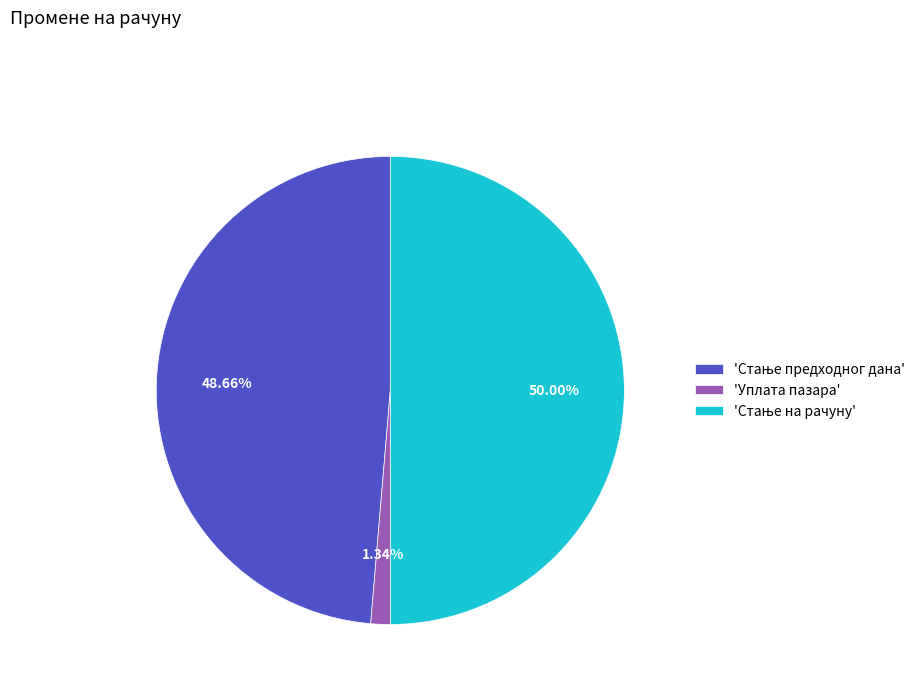

What is the smallest slice in the pie chart?

'Уплата пазара'